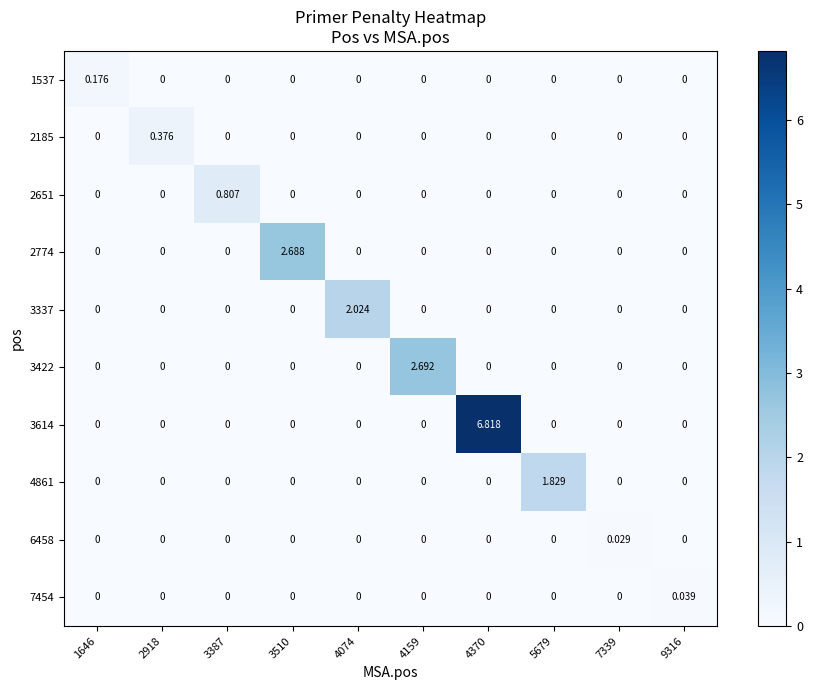

How many values in 2185 are above zero?

1